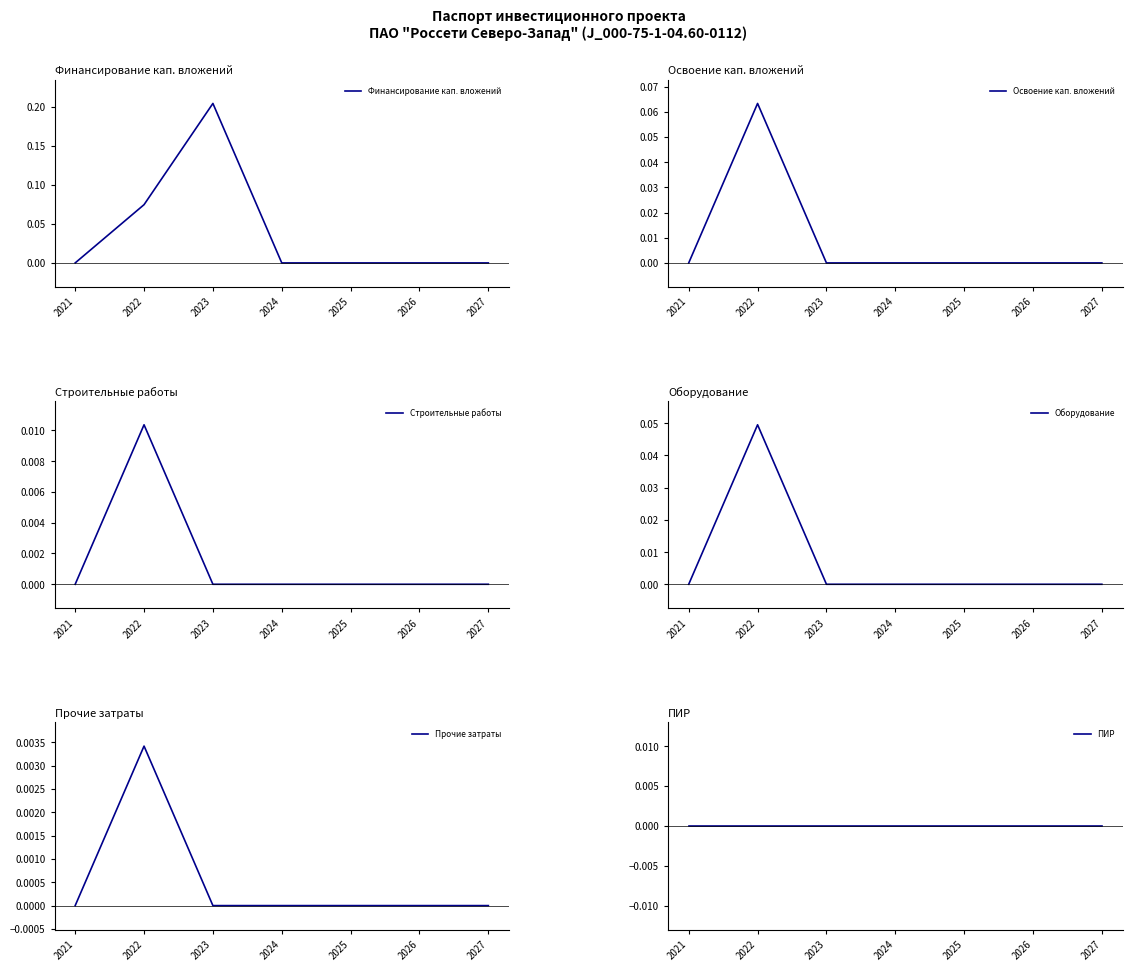

True or false: Оборудование and Финансирование кап. вложений cross at least once.

False